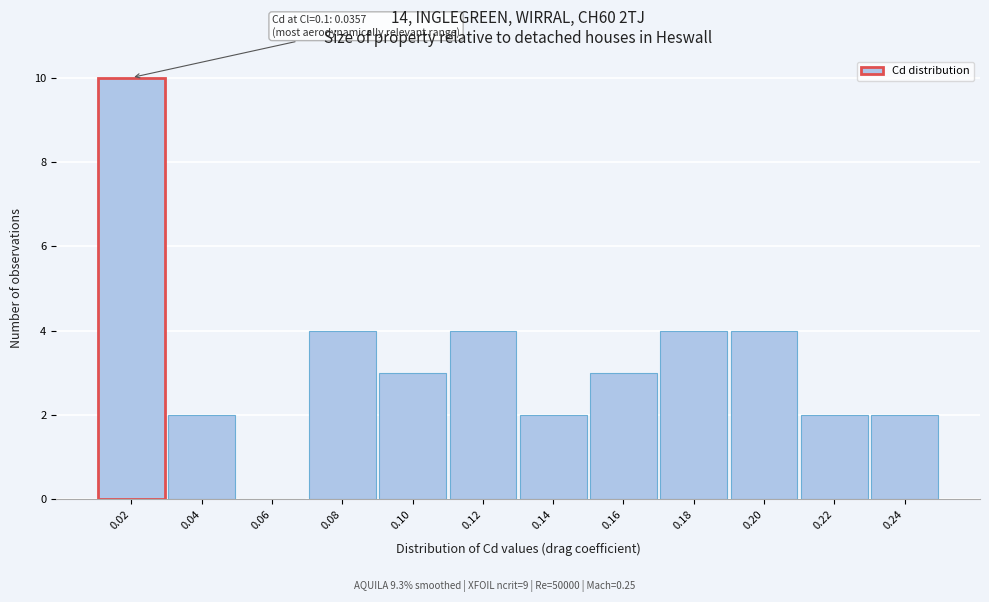

Reading right to left, what are all the values shown in this chart?

0.24=2	0.22=2	0.20=4	0.18=4	0.16=3	0.14=2	0.12=4	0.10=3	0.08=4	0.06=0	0.04=2	0.02=10